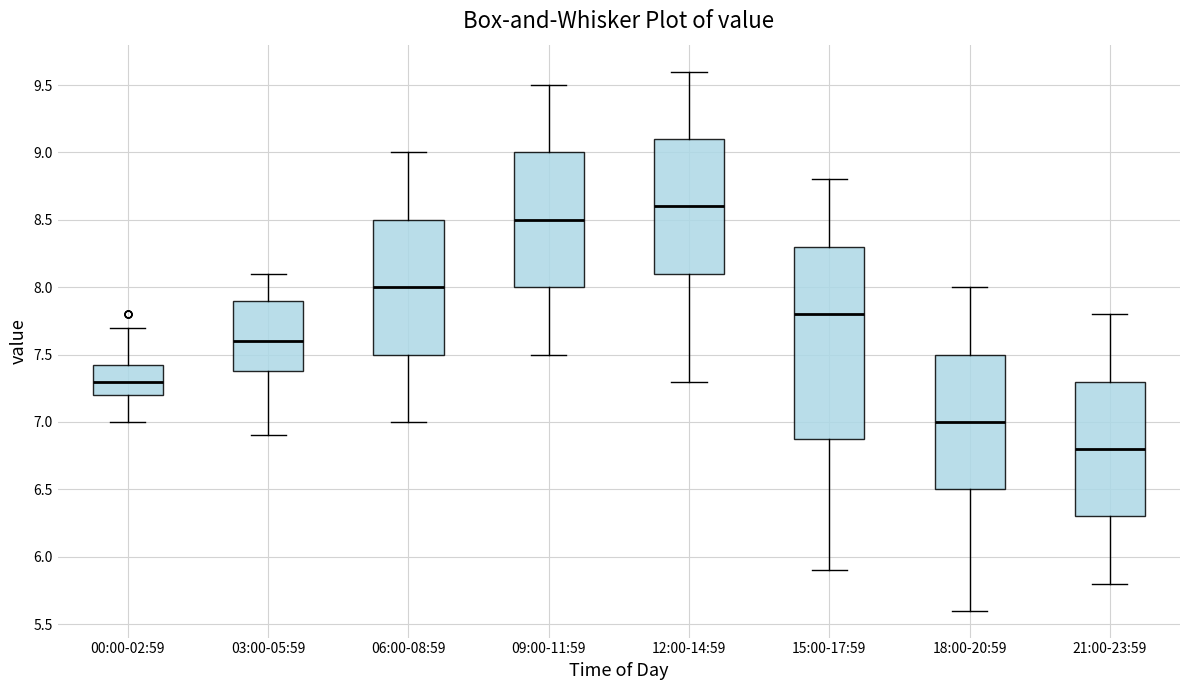

Which box has the lowest median line?

21:00-23:59